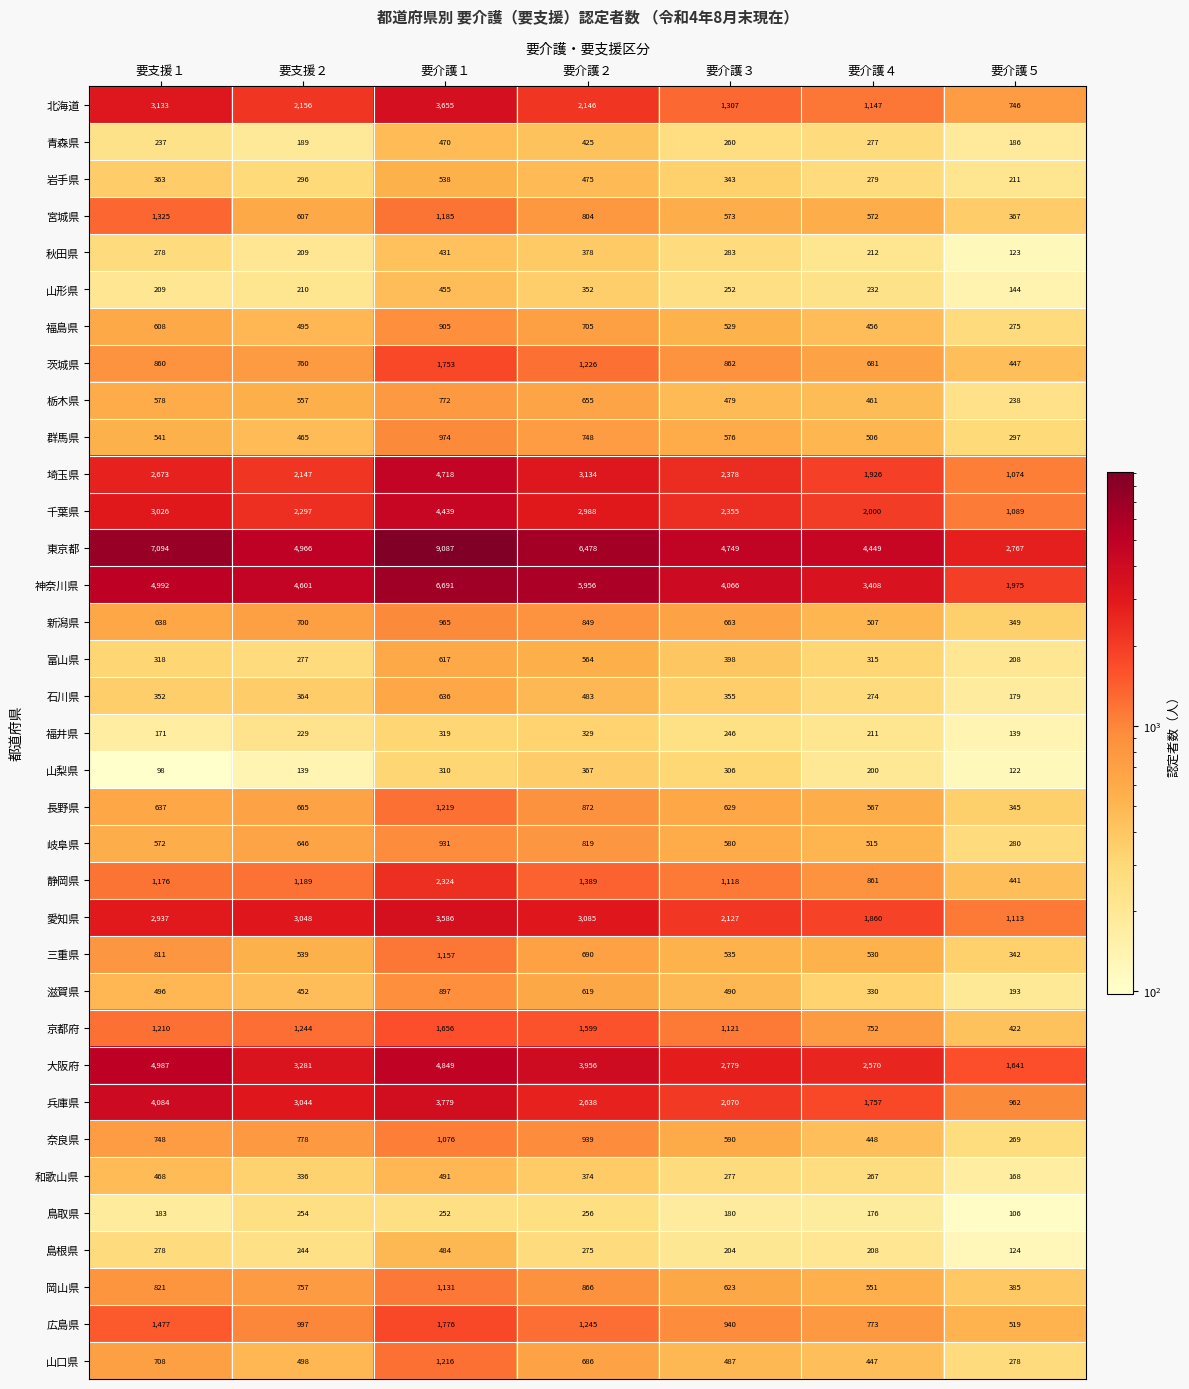

Rank the series by their maximum value, from lowest to highest.

鳥取県, 福井県, 山梨県, 秋田県, 山形県, 青森県, 島根県, 和歌山県, 岩手県, 富山県, 石川県, 栃木県, 滋賀県, 福島県, 岐阜県, 新潟県, 群馬県, 奈良県, 岡山県, 三重県, 山口県, 長野県, 宮城県, 京都府, 茨城県, 広島県, 静岡県, 愛知県, 北海道, 兵庫県, 千葉県, 埼玉県, 大阪府, 神奈川県, 東京都